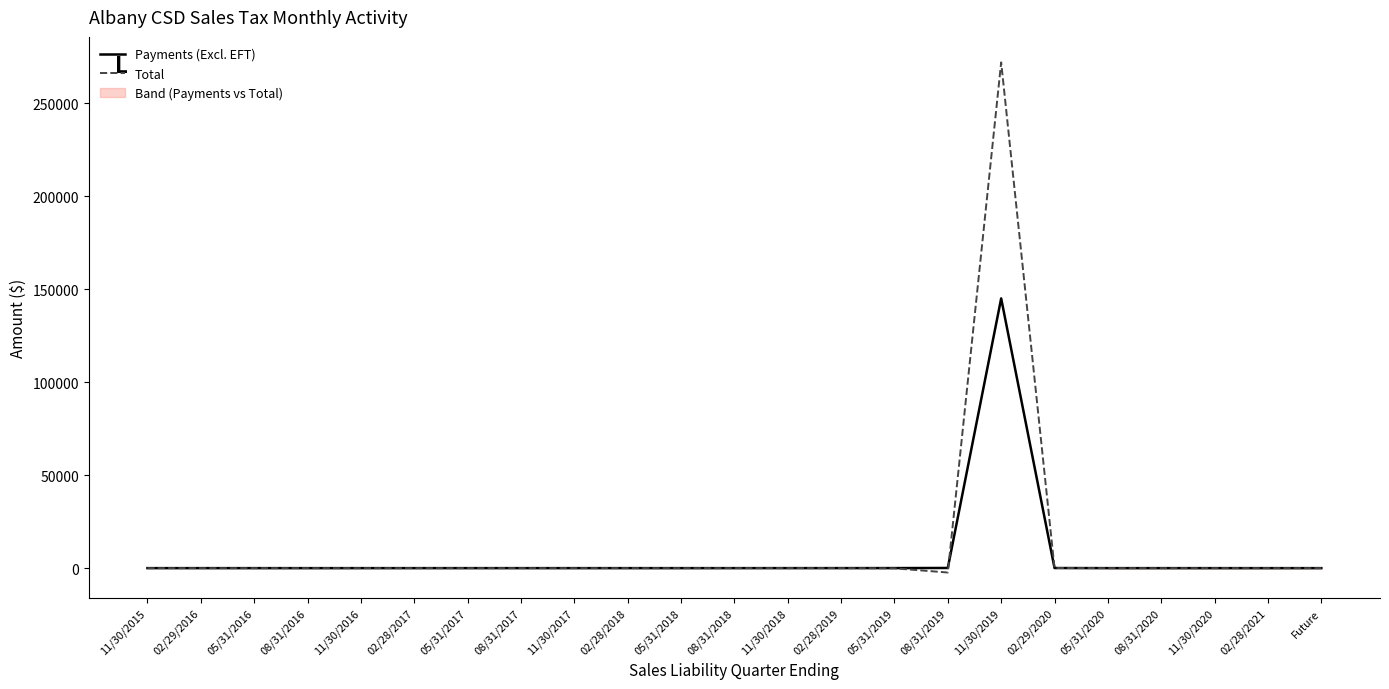

What is the label of the 18th point from the left?

02/29/2020